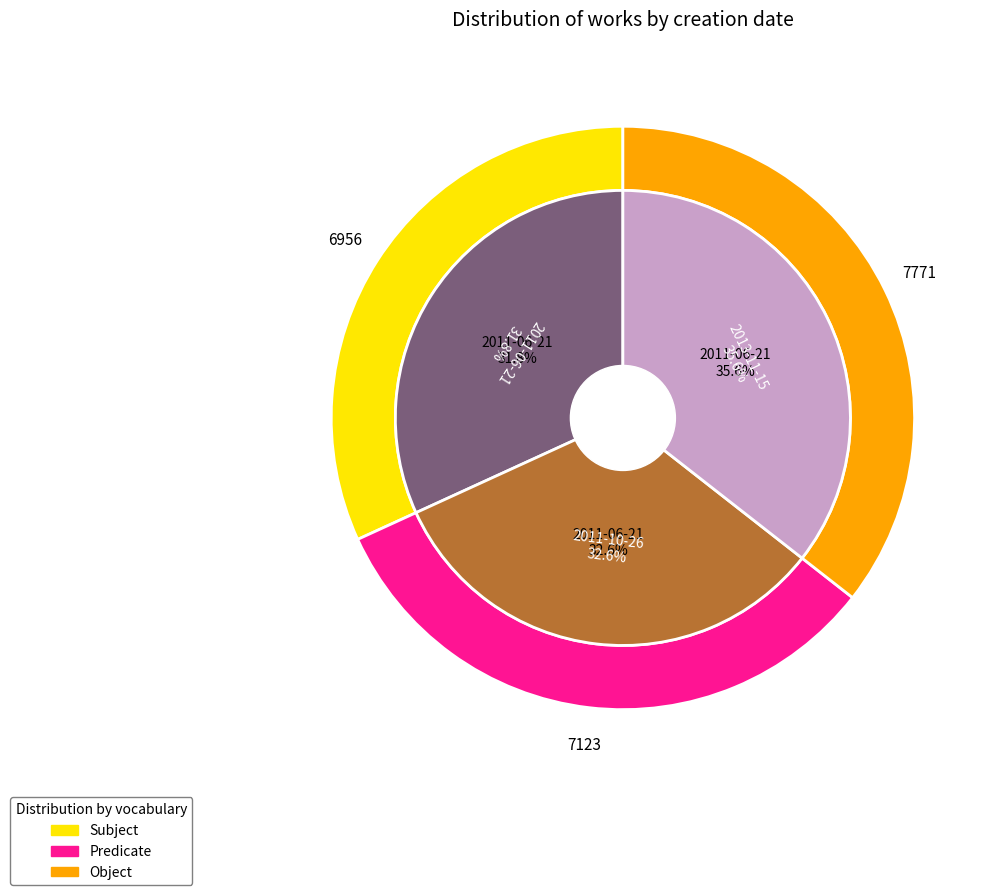

Does 2013-11-15 account for over 50% of the chart?

No